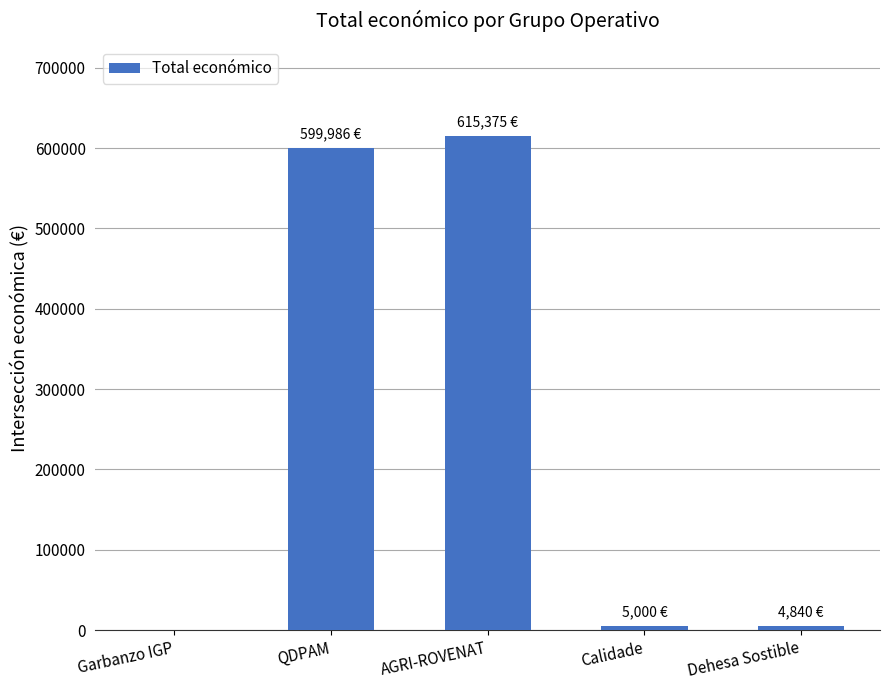

What is the sum of the values at AGRI-ROVENAT and QDPAM?

1215361